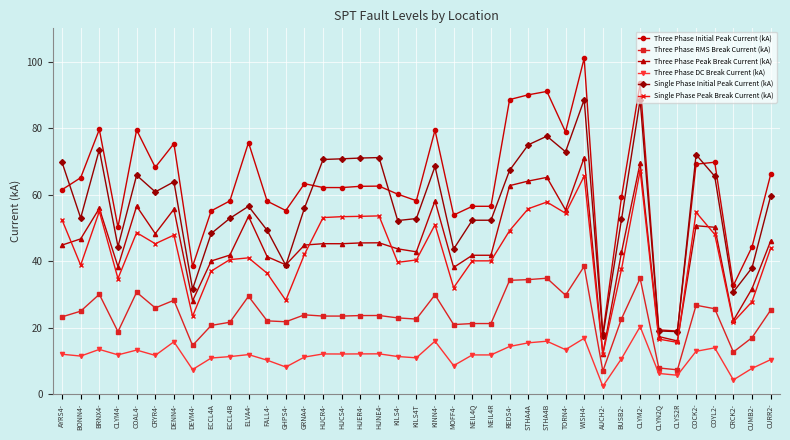

Which label corresponds to the largest value in the chart?

WISH4-